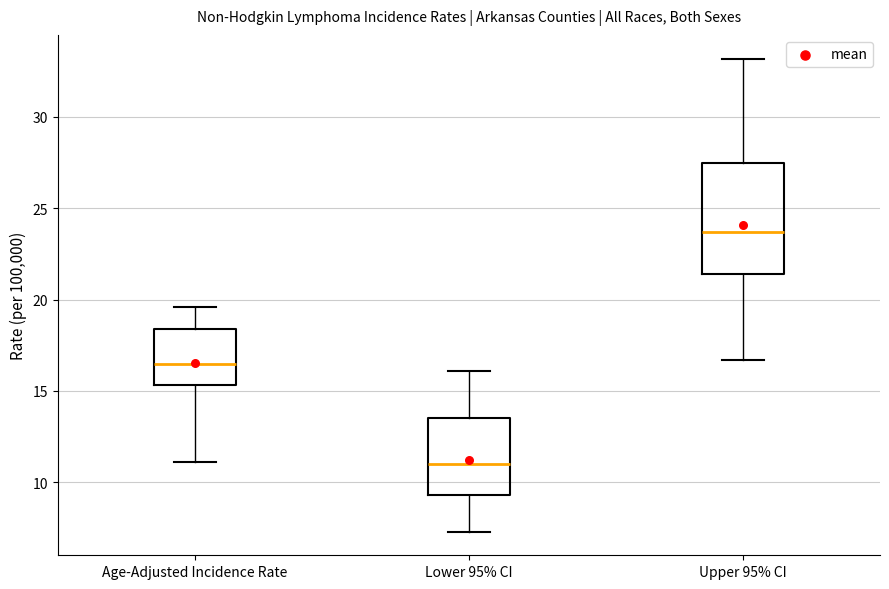

Comparing the boxes themselves (not the whiskers), which one is the tallest?

Upper 95% CI